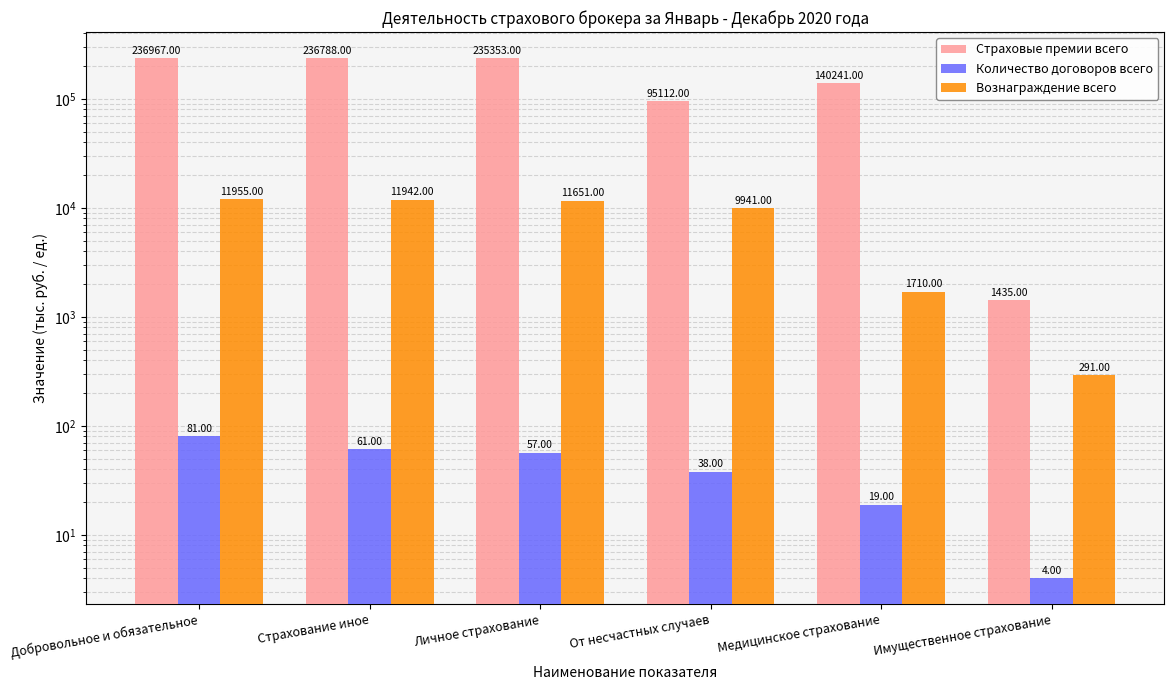

At which category does the chart reach its peak across all series?

Добровольное и обязательное